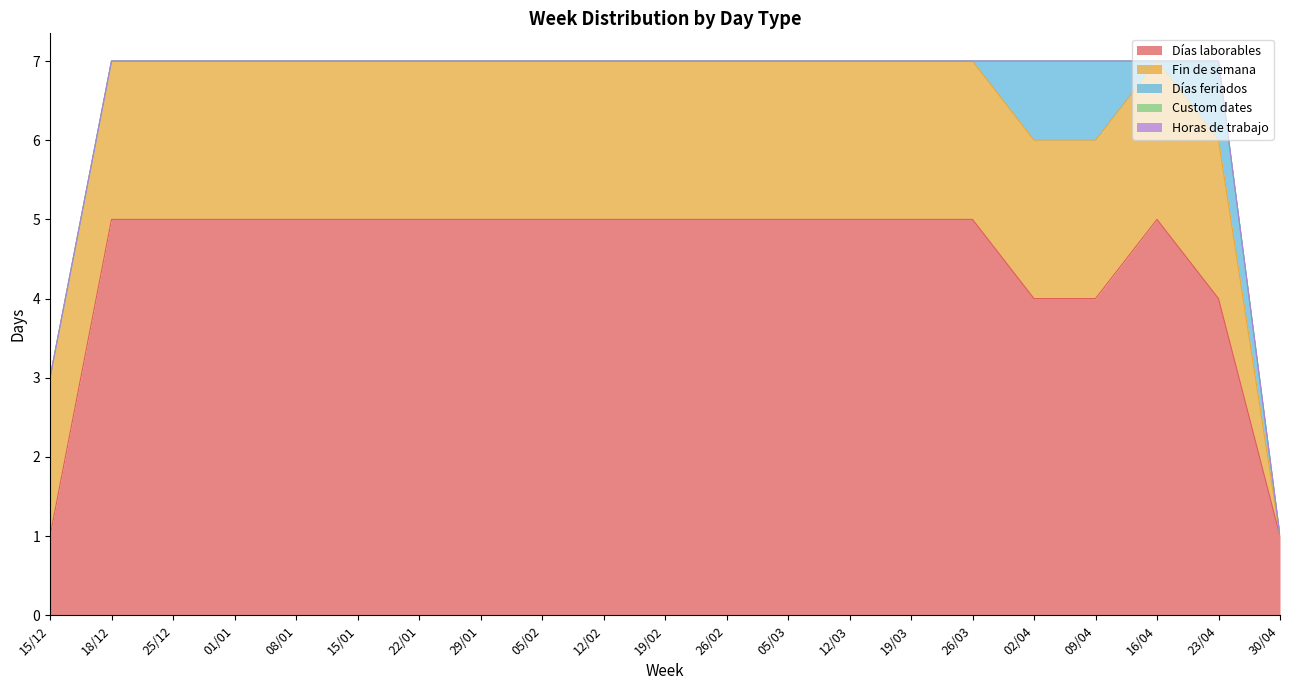

In Días feriados, how many points are lower than both neighbors (excluding endpoints)?

1